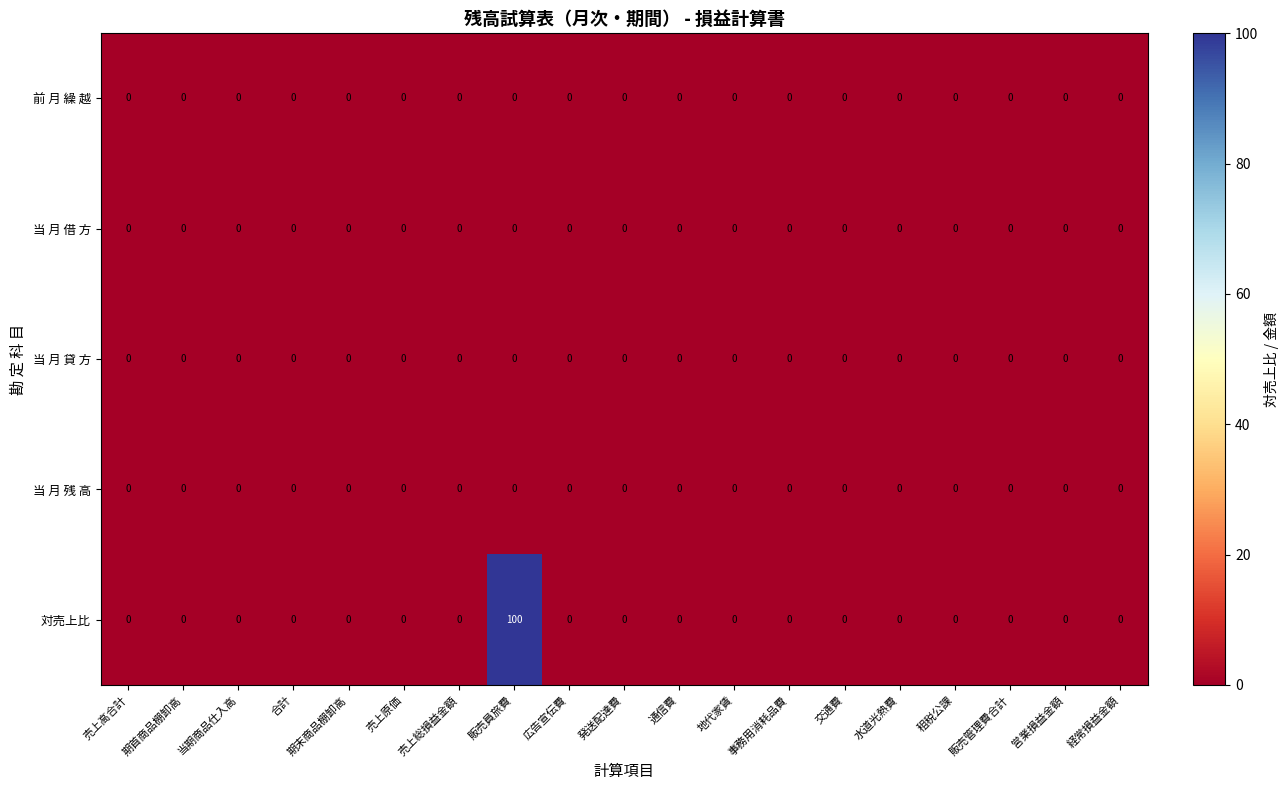

Is it true that 対売上比 equals 0 at 事務用消耗品費?

True